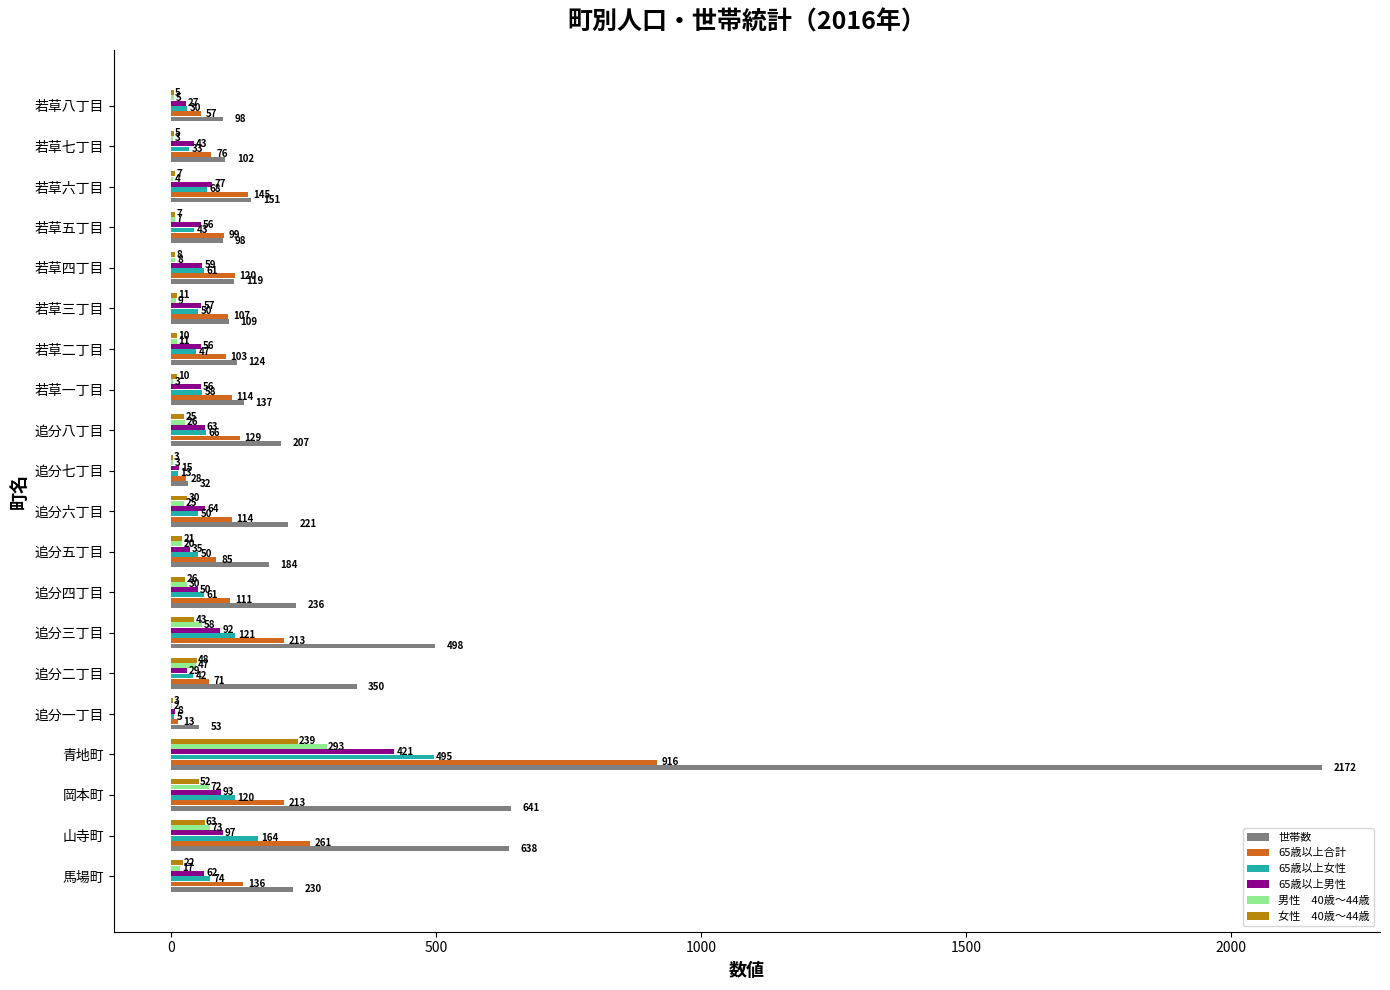

At which category is the sum across all series the highest?

青地町